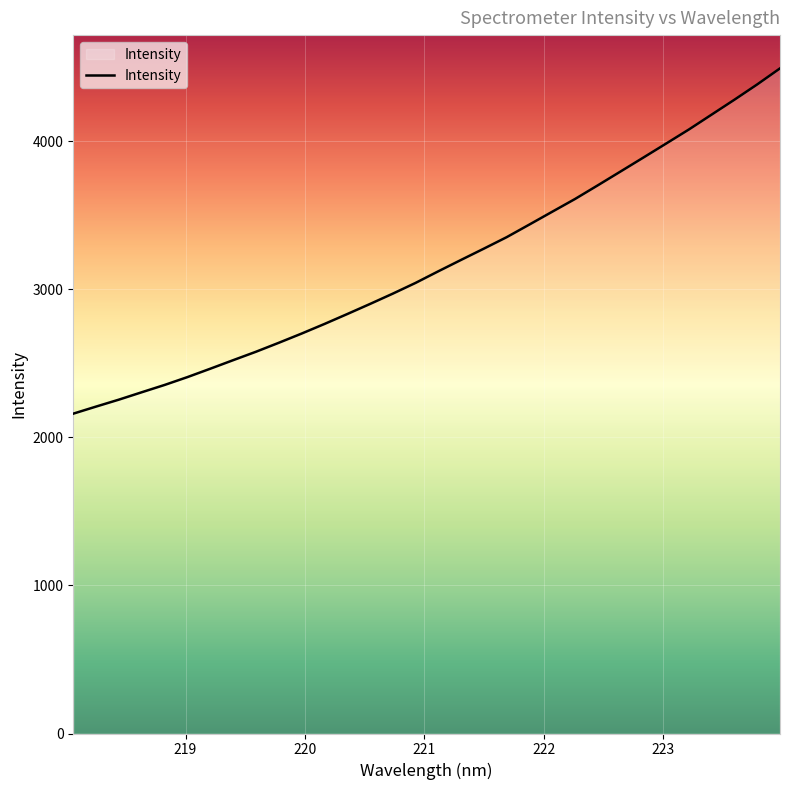

Does the chart display data point markers on the line(s)?

No